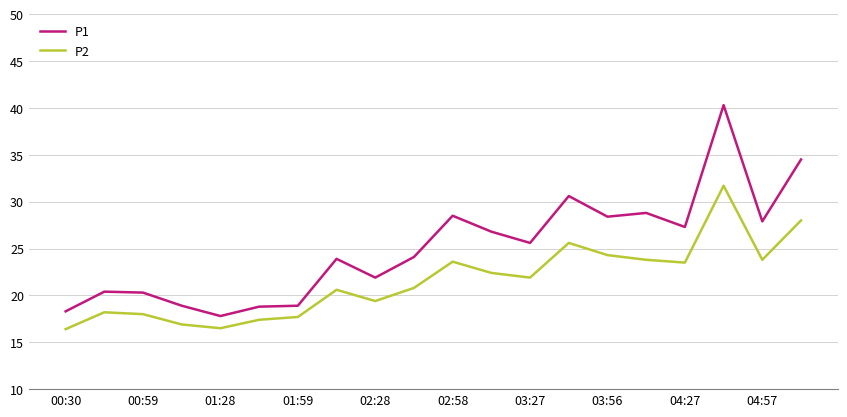

What is the highest value of the P1 series?

40.3